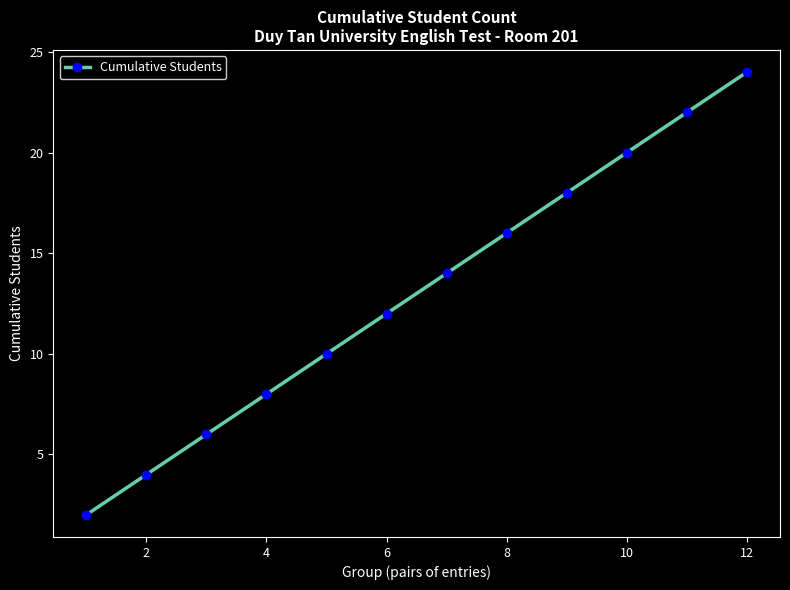

What is the greatest value displayed?

24